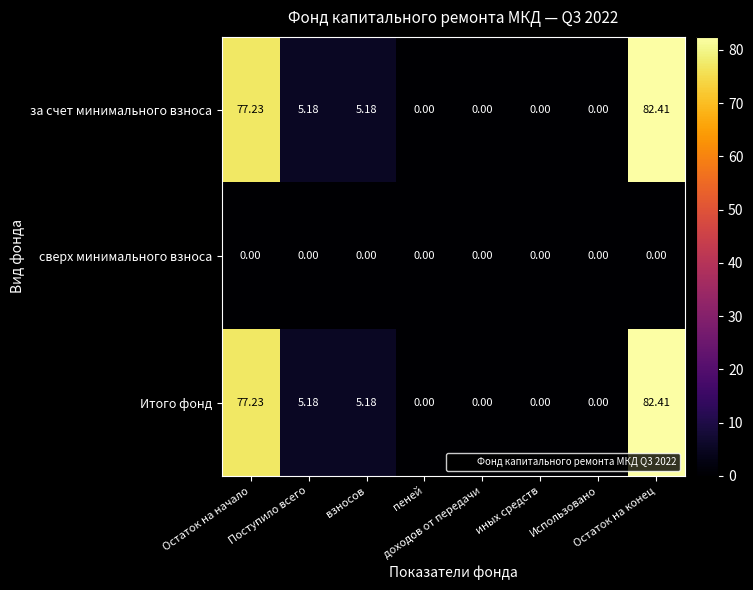

How many categories are shown in the chart?

8